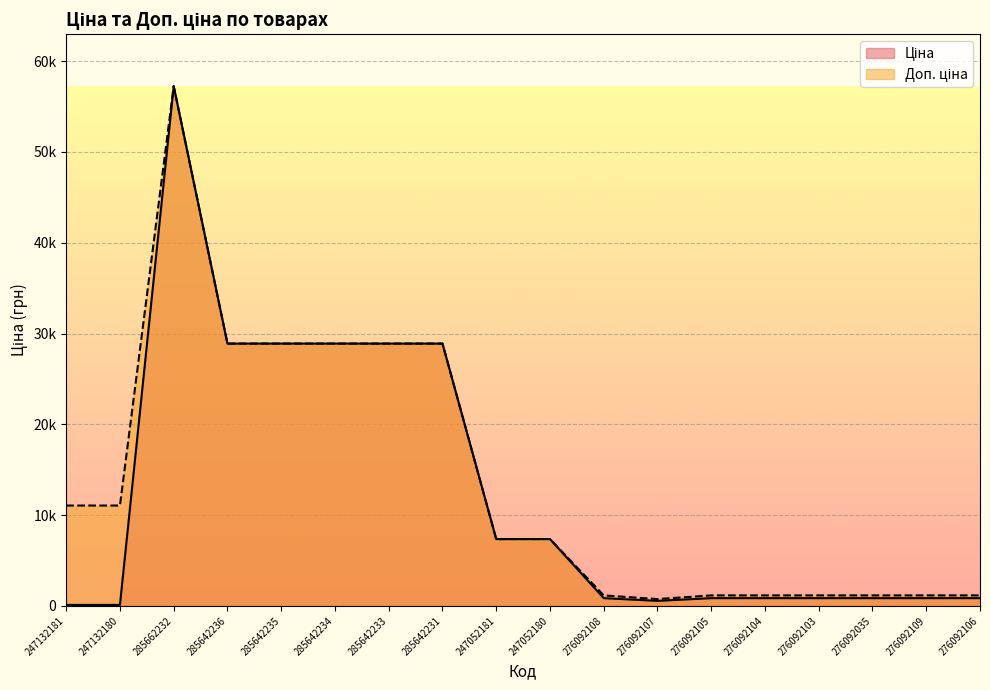

What position from the left is 276092035?

16